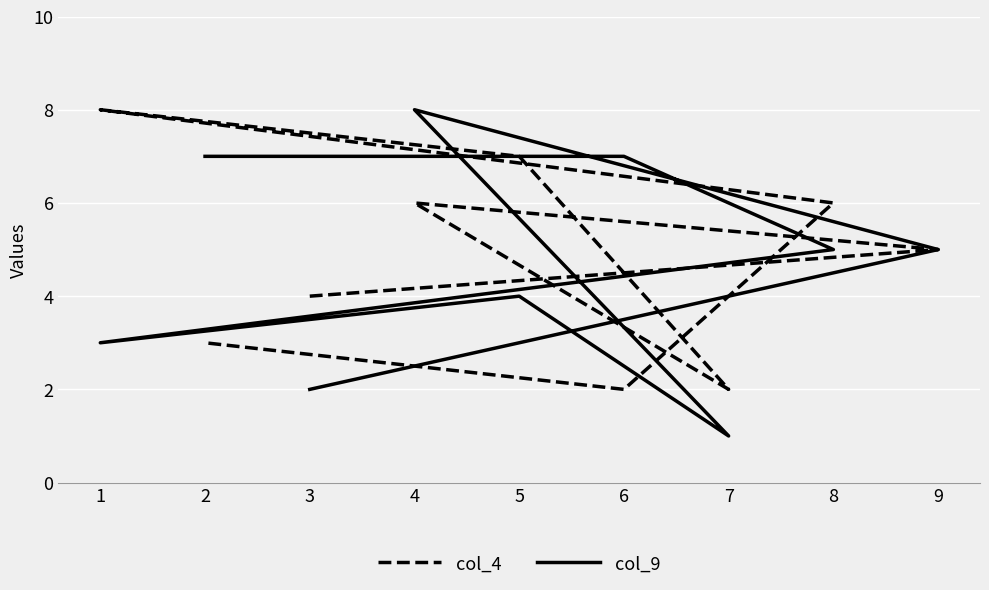

The col_9 series shows 7 at 2. True or false?

True